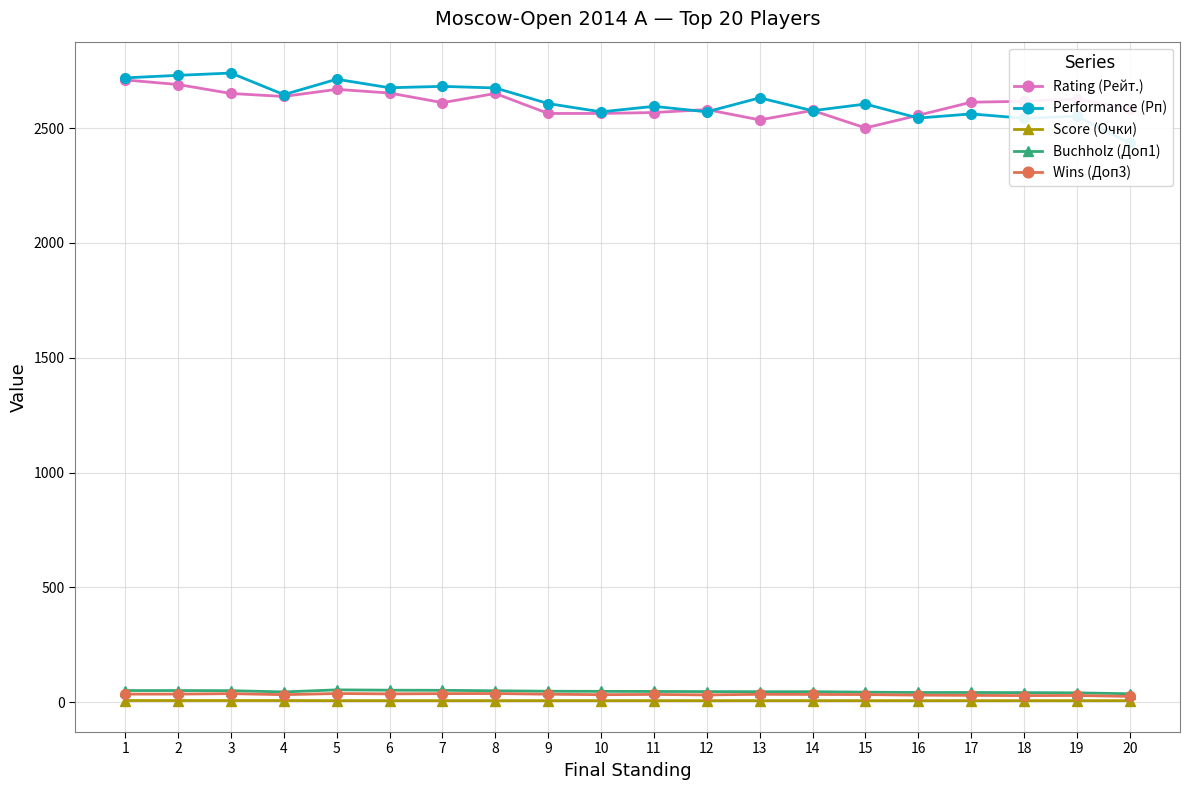

What is the difference between the maximum and minimum values in the Score (Очки) series?

0.5